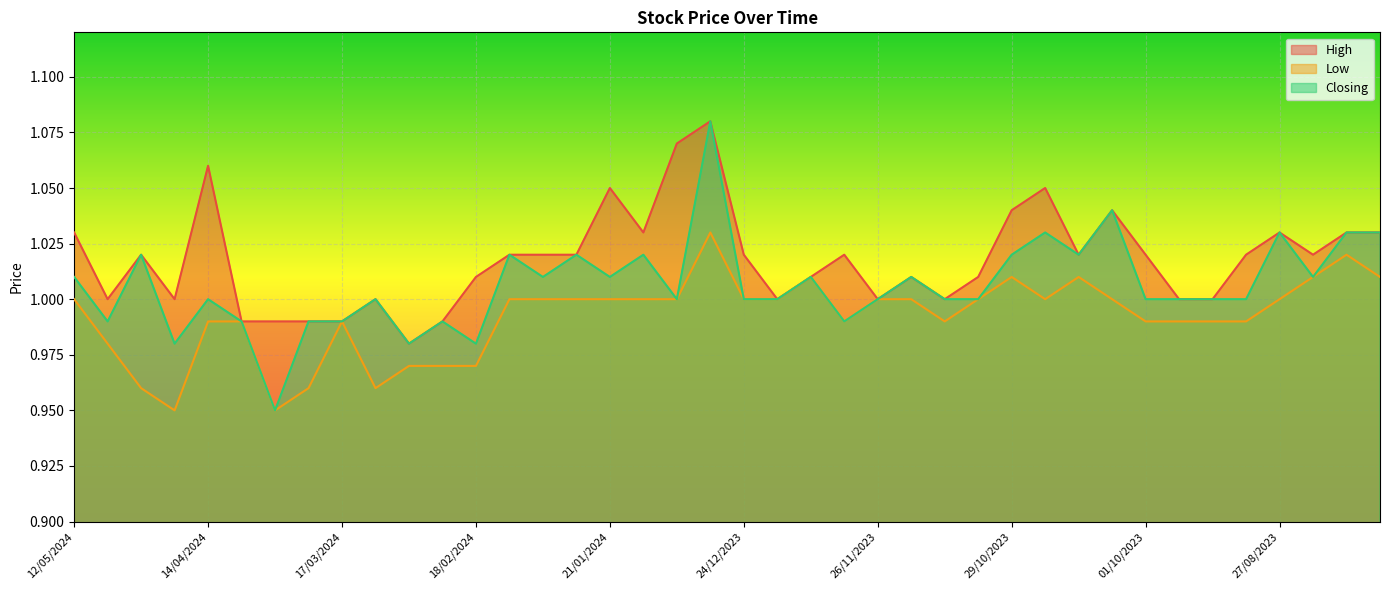

Where is Low nearest to the value 0?

21/04/2024